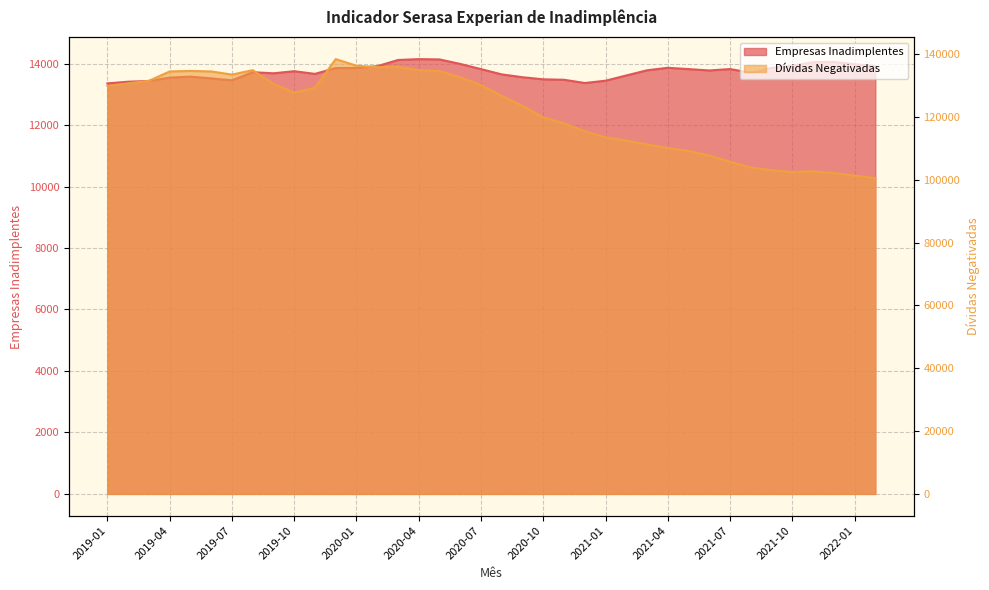

Reading left to right, what are all the values shown in this chart?

Empresas Inadimplentes: 2019-01=13356	2019-02=13410	2019-03=13435	2019-04=13543	2019-05=13576	2019-06=13518	2019-07=13456	2019-08=13720	2019-09=13684	2019-10=13752	2019-11=13665	2019-12=13855	2020-01=13858	2020-02=13915	2020-03=14117	2020-04=14145	2020-05=14135	2020-06=13989	2020-07=13820	2020-08=13648	2020-09=13556	2020-10=13488	2020-11=13474	2020-12=13368	2021-01=13443	2021-02=13613	2021-03=13782	2021-04=13863	2021-05=13821	2021-06=13776	2021-07=13822	2021-08=13703	2021-09=13860	2021-10=13934	2021-11=14045	2021-12=14056	2022-01=13980	2022-02=13919
Dívidas Negativadas: 2019-01=129898	2019-02=130738	2019-03=131543	2019-04=134527	2019-05=134694	2019-06=134532	2019-07=133527	2019-08=134937	2019-09=130565	2019-10=127784	2019-11=129370	2019-12=138452	2020-01=136349	2020-02=135901	2020-03=136012	2020-04=134943	2020-05=134630	2020-06=132659	2020-07=130207	2020-08=126756	2020-09=123614	2020-10=119897	2020-11=117975	2020-12=115474	2021-01=113584	2021-02=112484	2021-03=111291	2021-04=110105	2021-05=109234	2021-06=107768	2021-07=105808	2021-08=103918	2021-09=103124	2021-10=102475	2021-11=102744	2021-12=102151	2022-01=101361	2022-02=100541